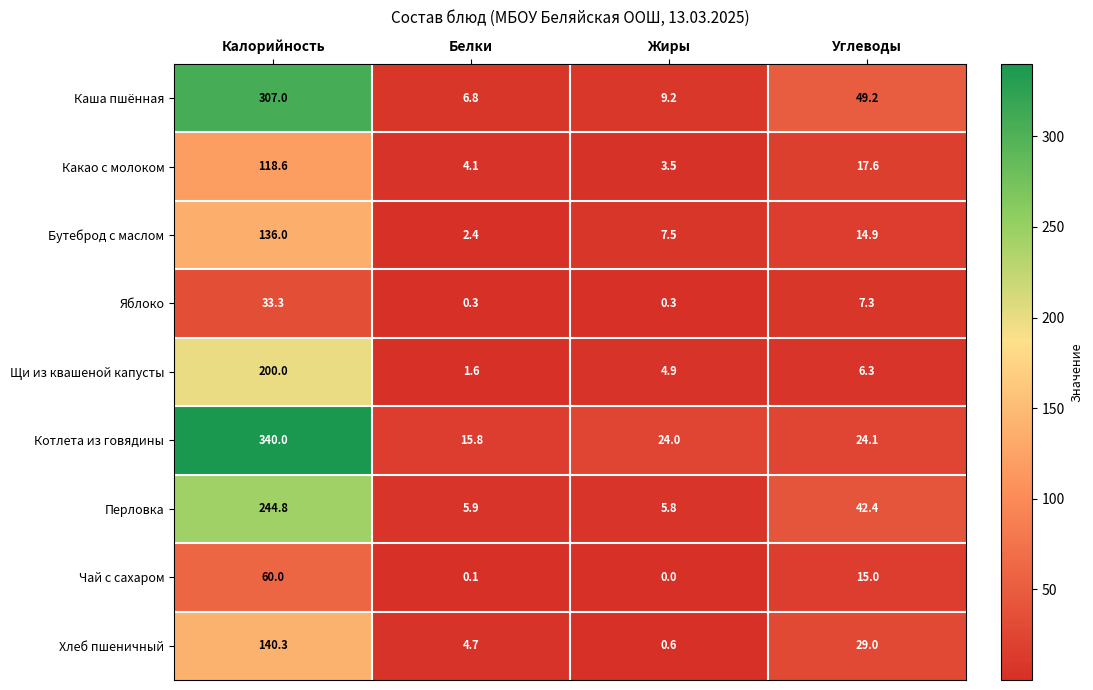

What is the difference between the maximum and second lowest values in the Котлета из говядины series?

316.0